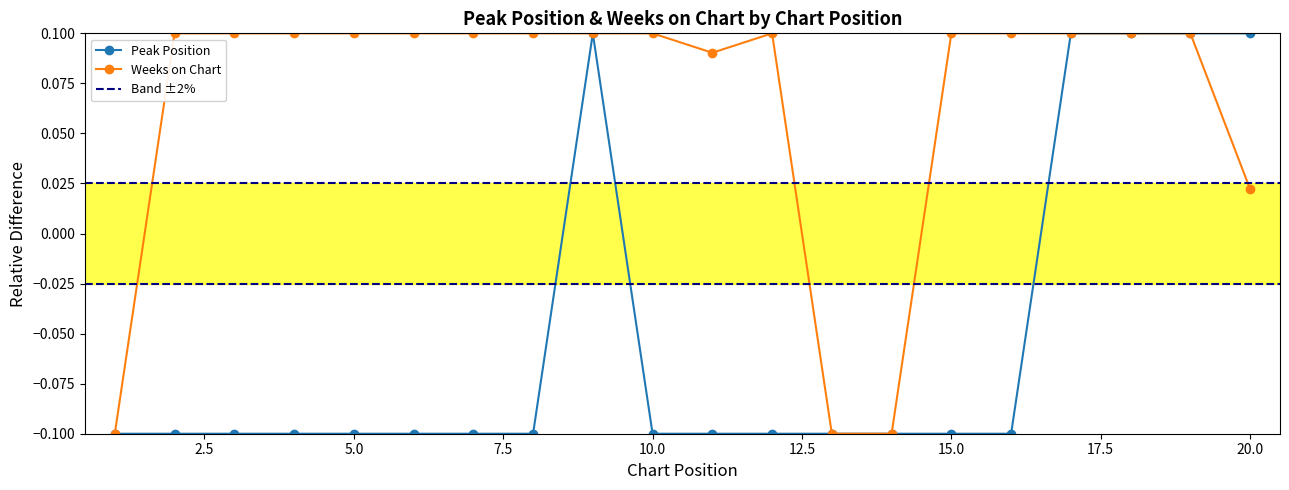

What is the minimum value shown in the chart?

-0.1